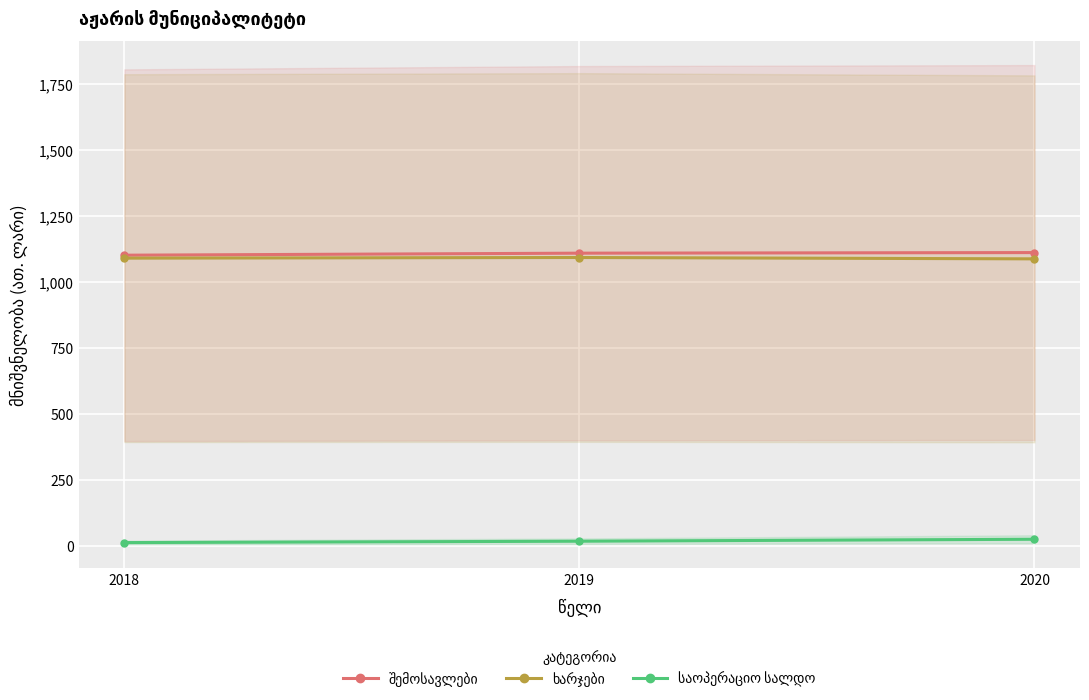

True or false: ხარჯები has a value of 250.7 at 2018.

False